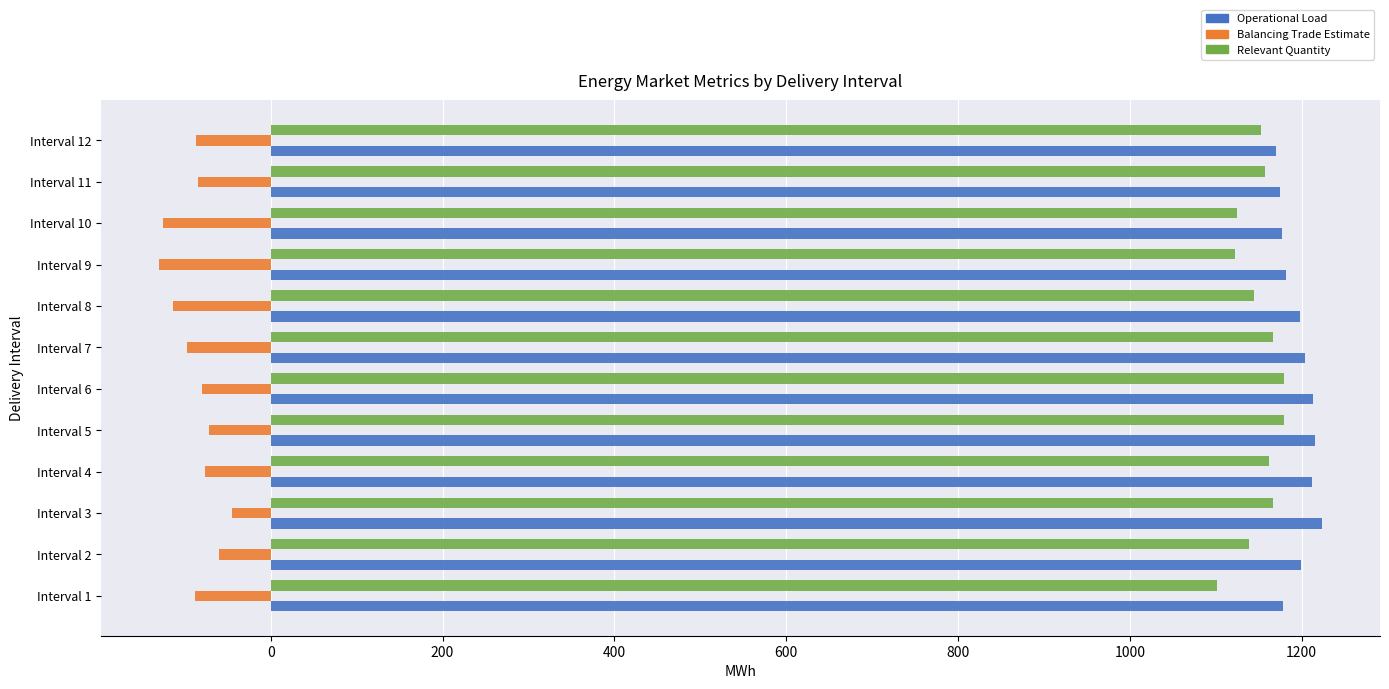

What is the difference between the maximum and minimum values in the Relevant Quantity series?

78.2